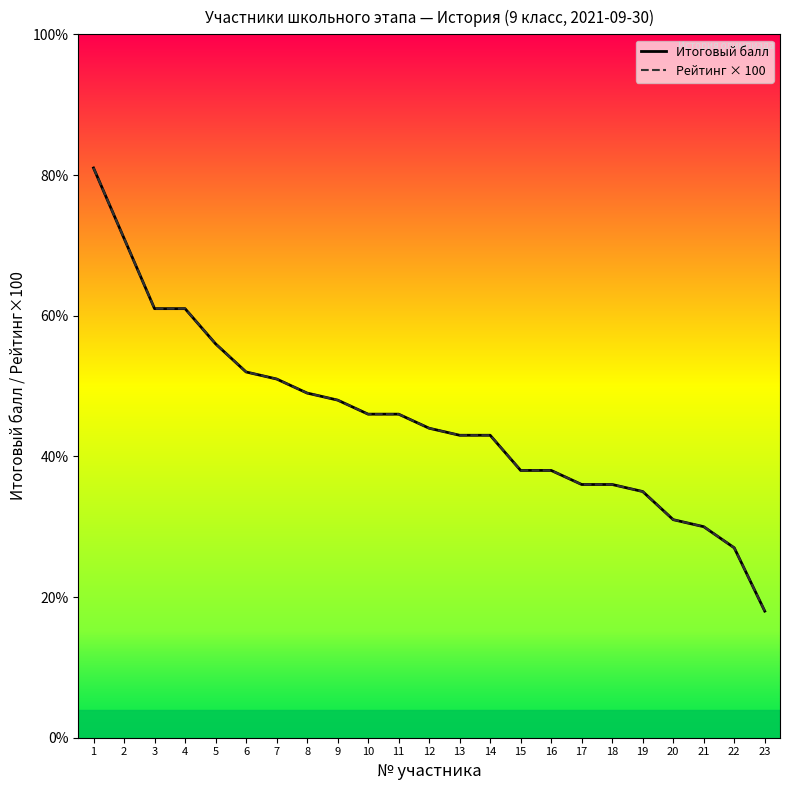

Which category has the lowest value across all series?

23